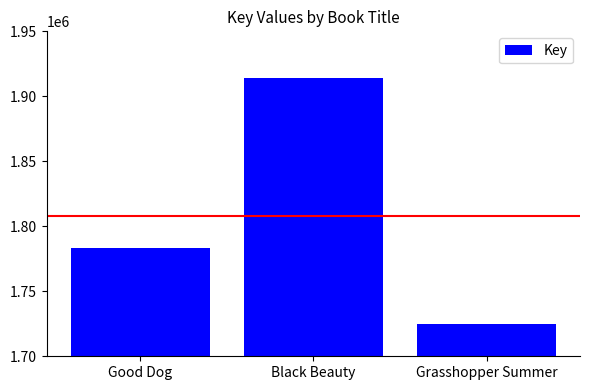

What value does the data have at Grasshopper Summer, to the nearest 50?

1724950